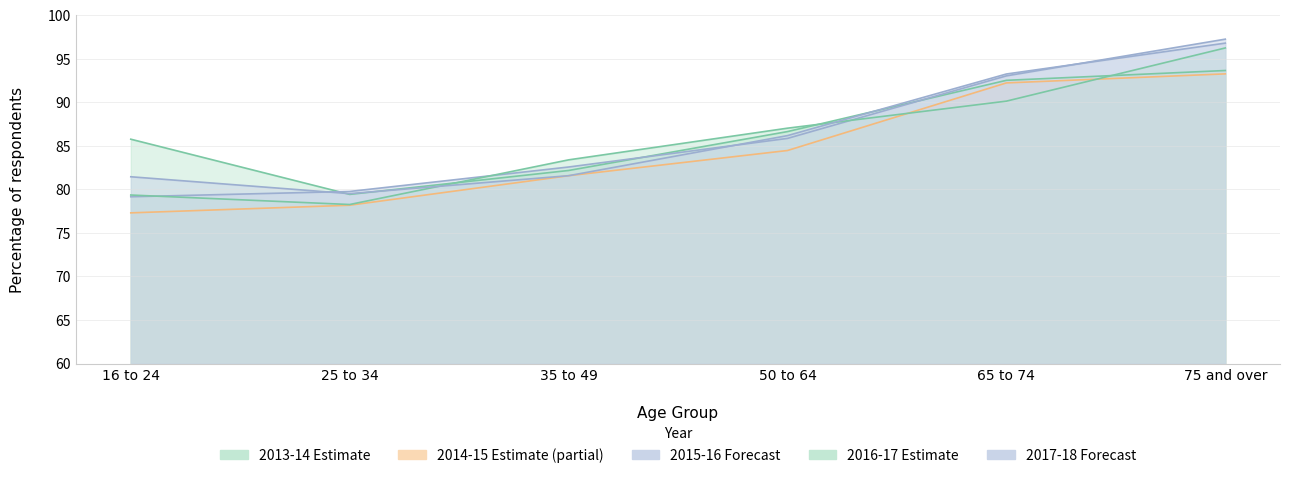

Rank the series by their maximum value, from highest to lowest.

2015-16, 2017-18, 2016-17, 2013-14, 2014-15